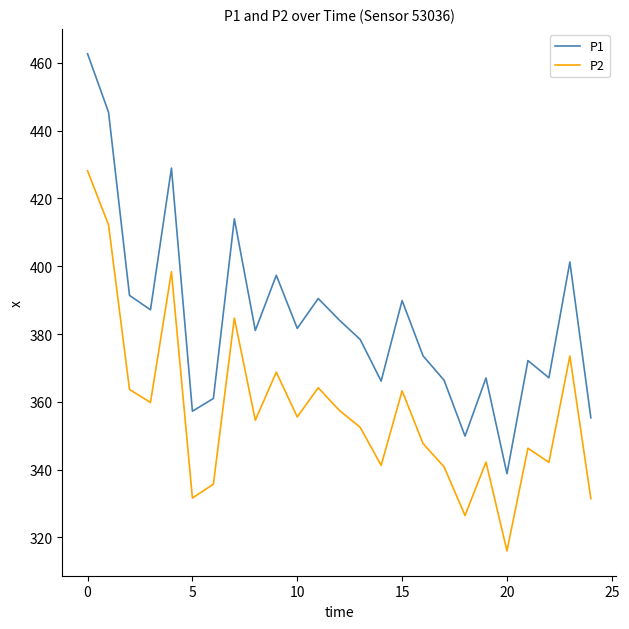

What are all the series names shown in the legend?

P1, P2